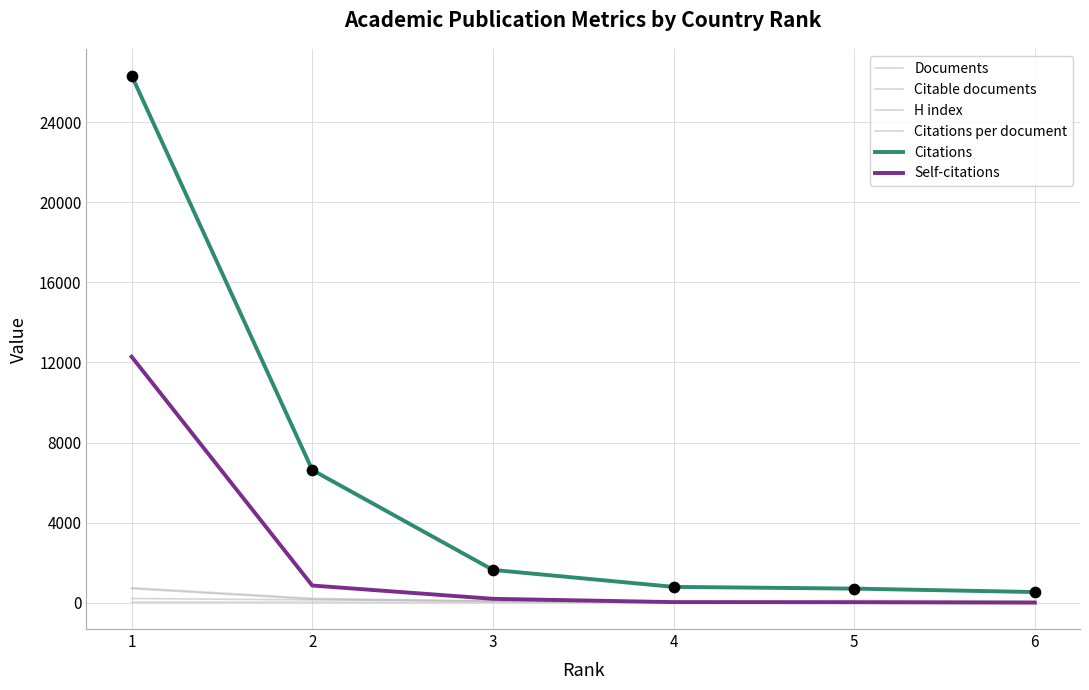

How many lines are shown in the chart?

6